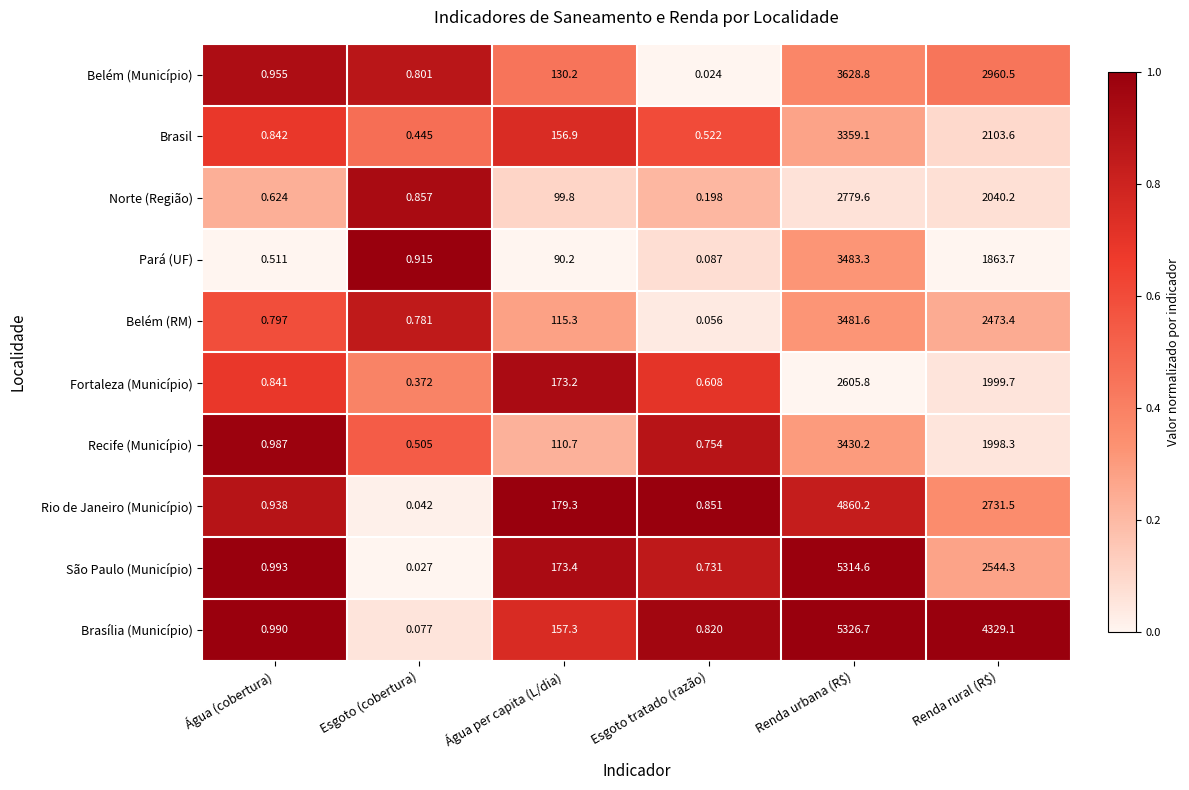

List the series in order of their peak value, lowest first.

Fortaleza (Município), Norte (Região), Brasil, Recife (Município), Belém (RM), Pará (UF), Belém (Município), Rio de Janeiro (Município), São Paulo (Município), Brasília (Município)